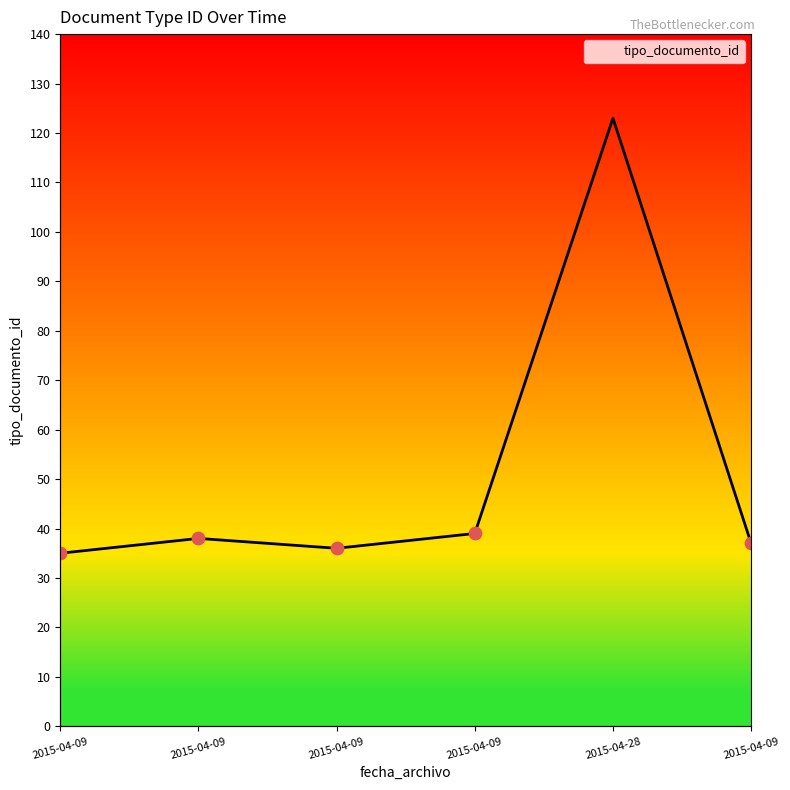

What is the ratio of the value at 2015-04-09 to the value at 2015-04-09?

1.0